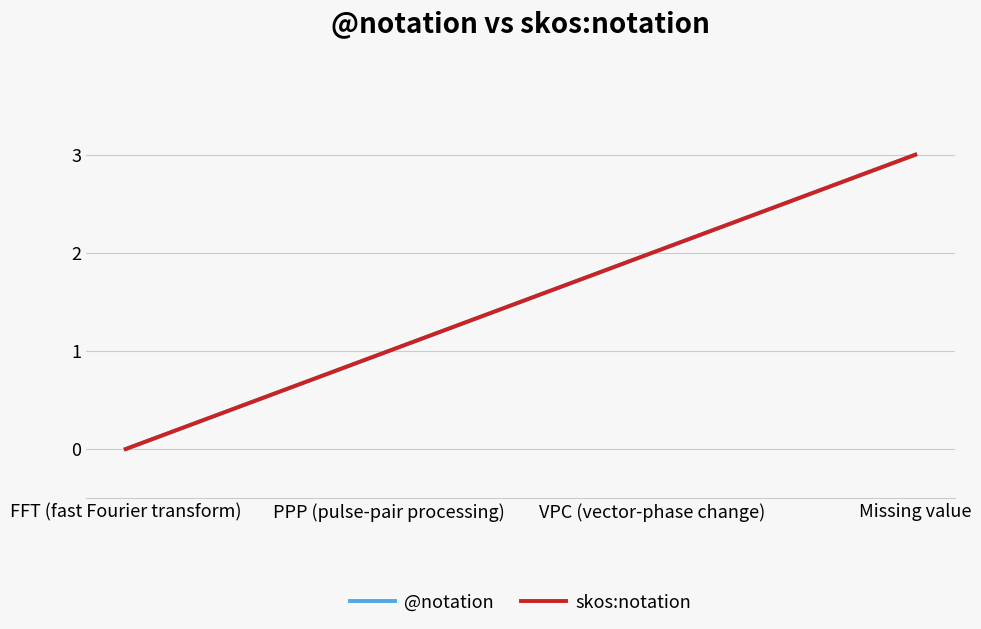

How many lines are shown in the chart?

2